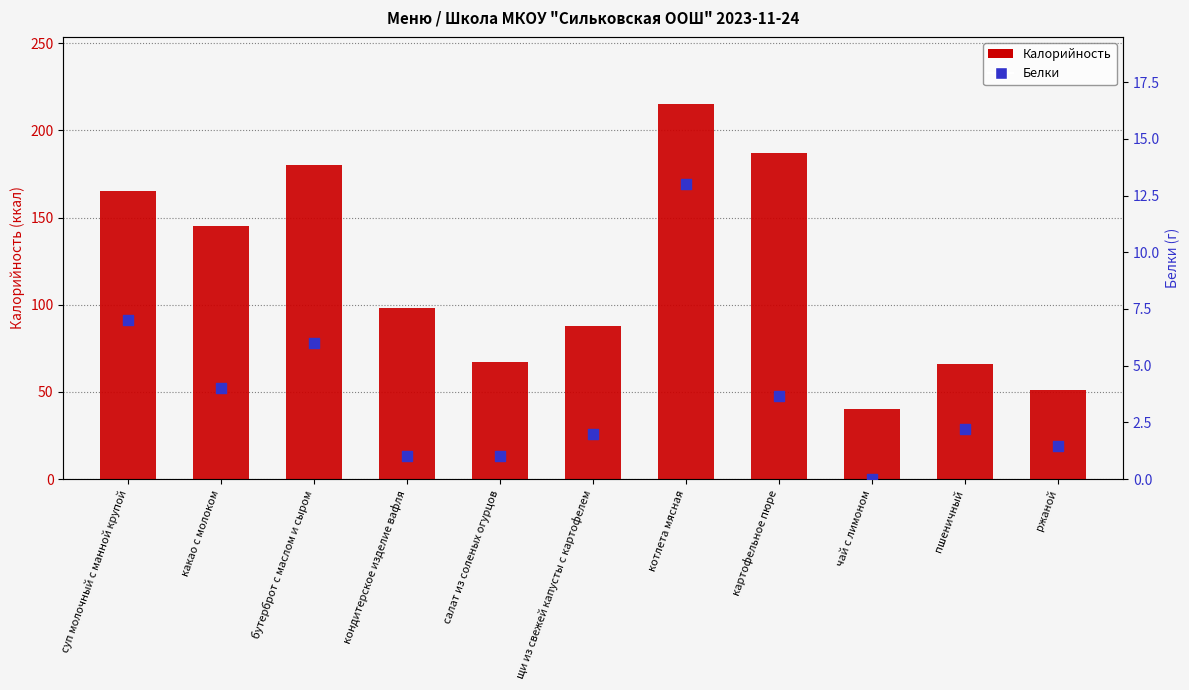

Which series reaches the minimum Y coordinate?

Белки